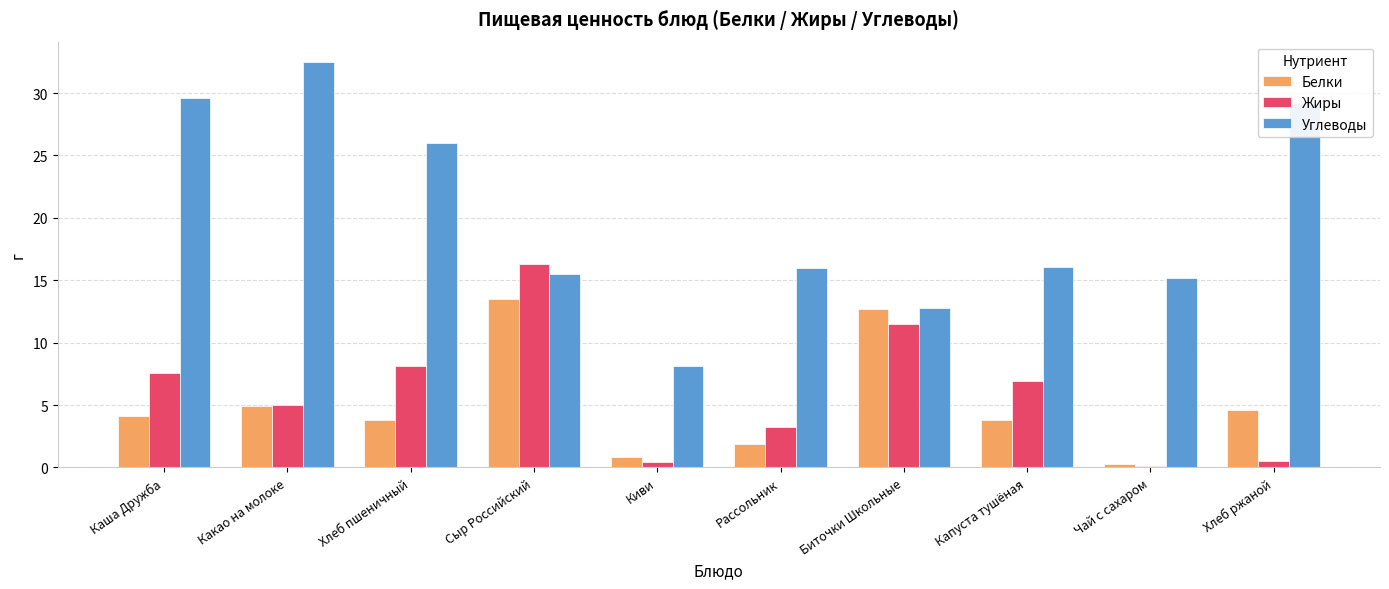

Read the Жиры value at Чай с сахаром.

0.1